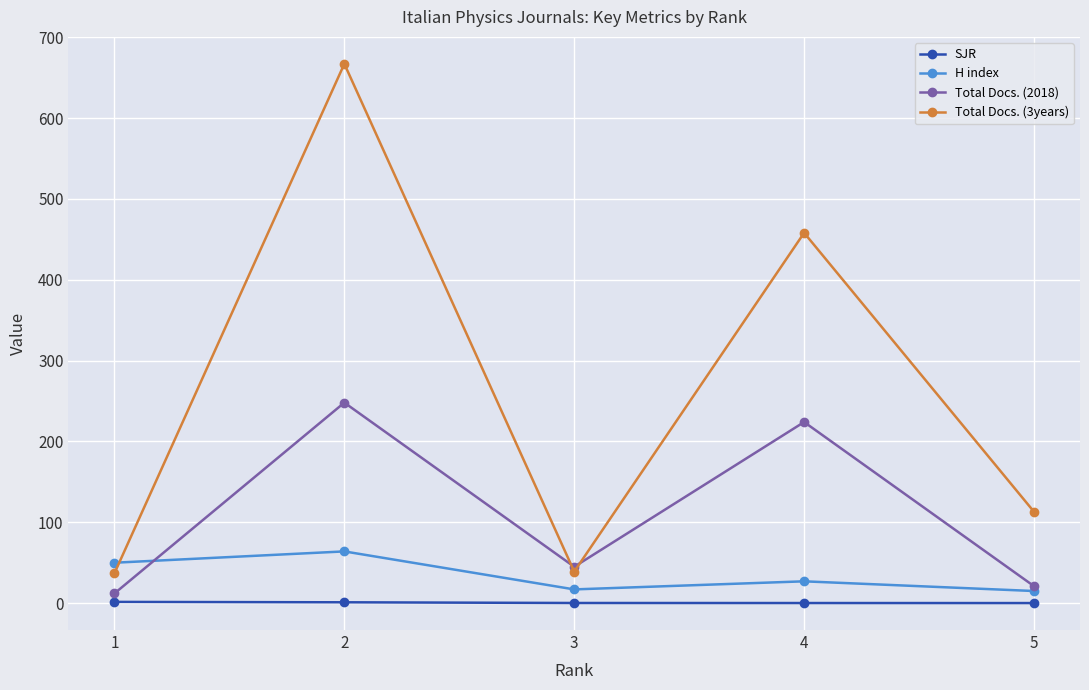

What is the lowest value of the H index series?

15.0